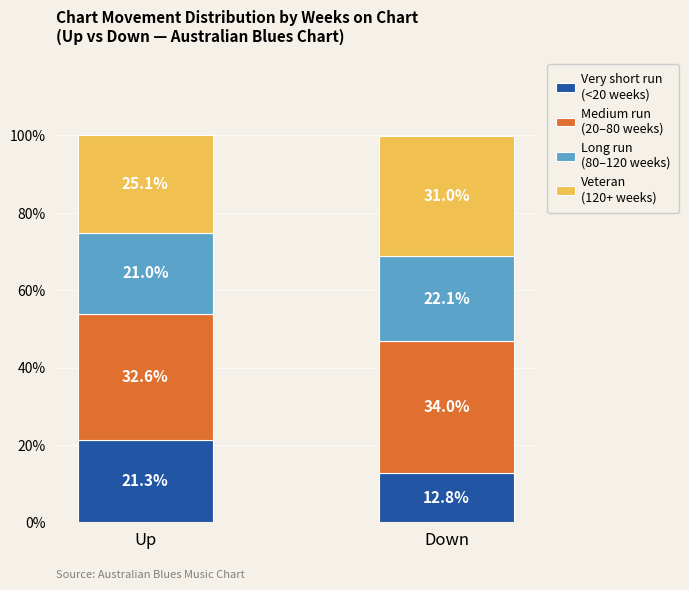

Count the number of data series in this chart.

4